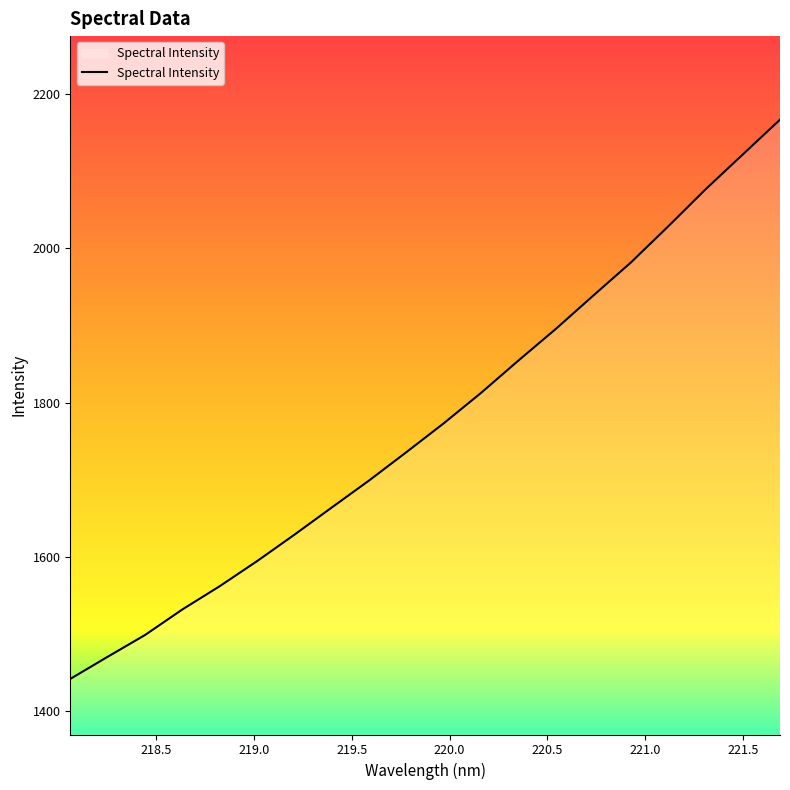

What is the sum of all values?

35478.3